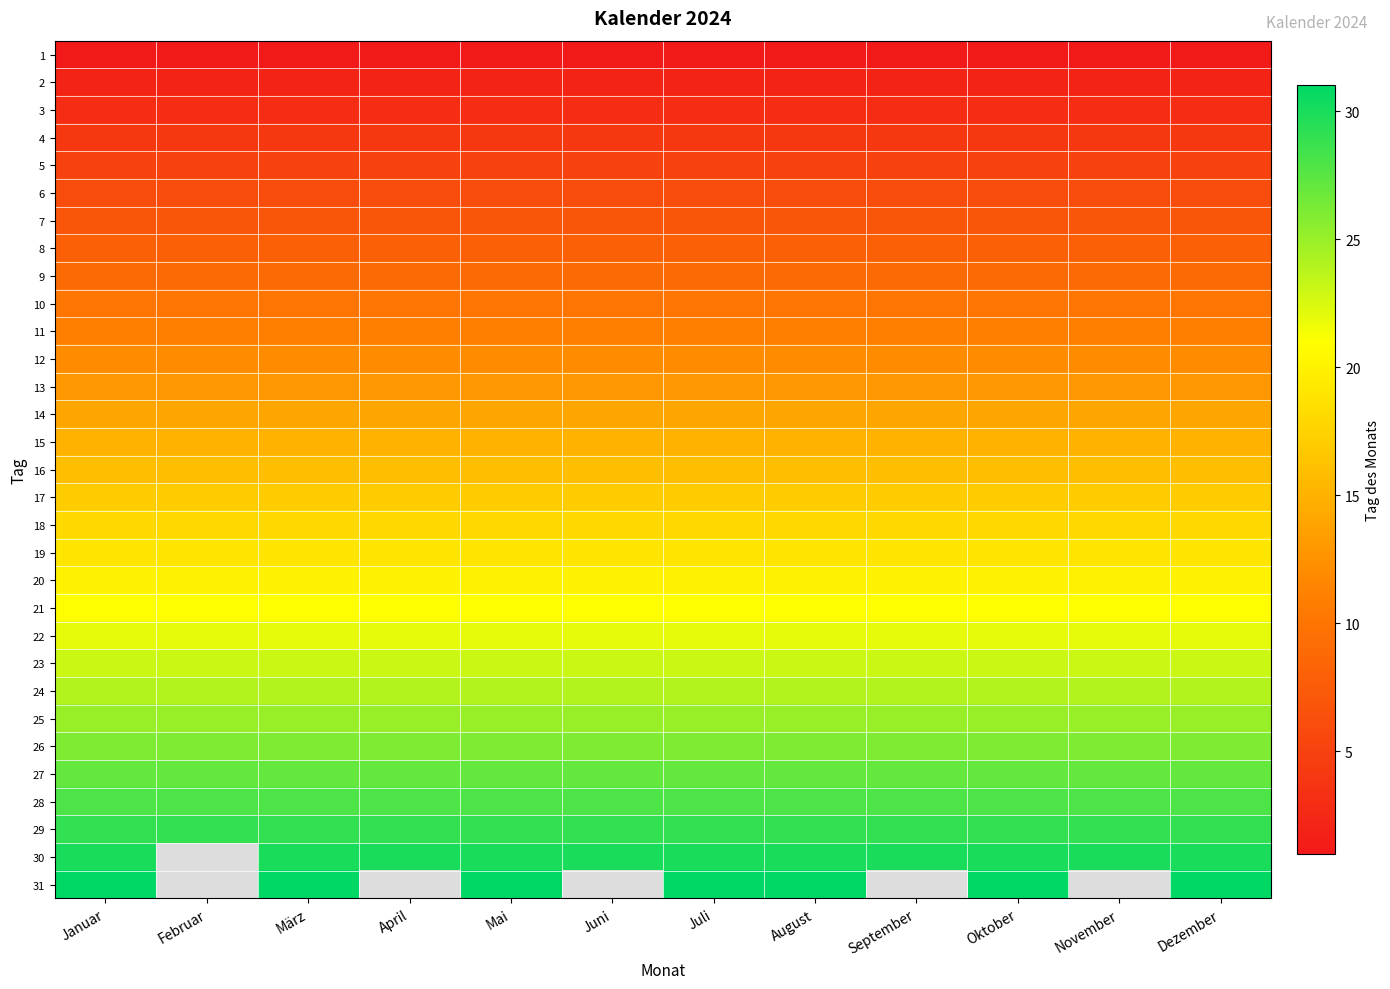

Which has a higher value, Januar or Dezember?

Januar